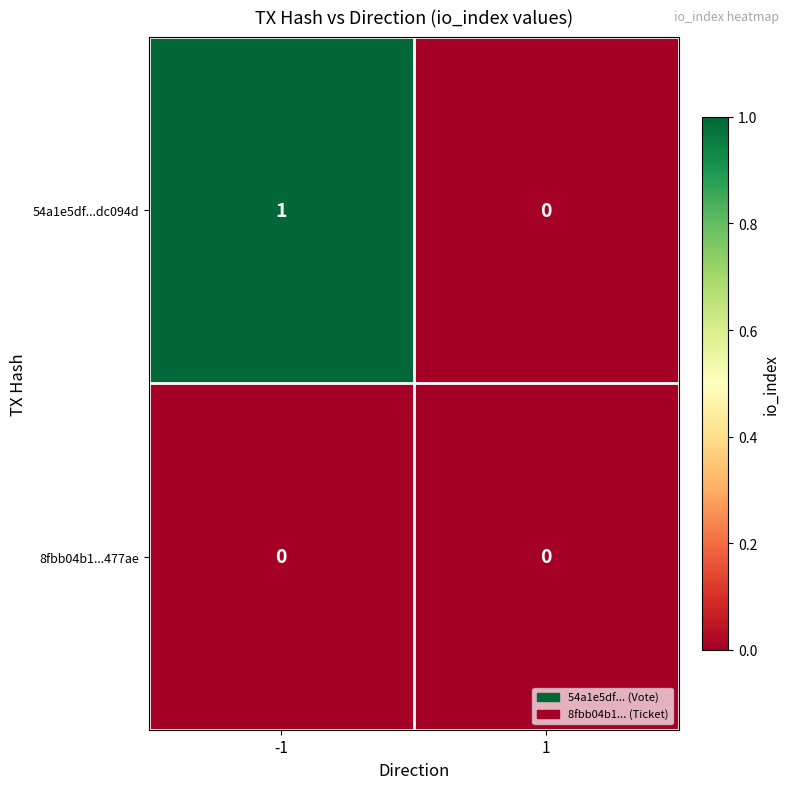

How many series are shown in this chart?

2